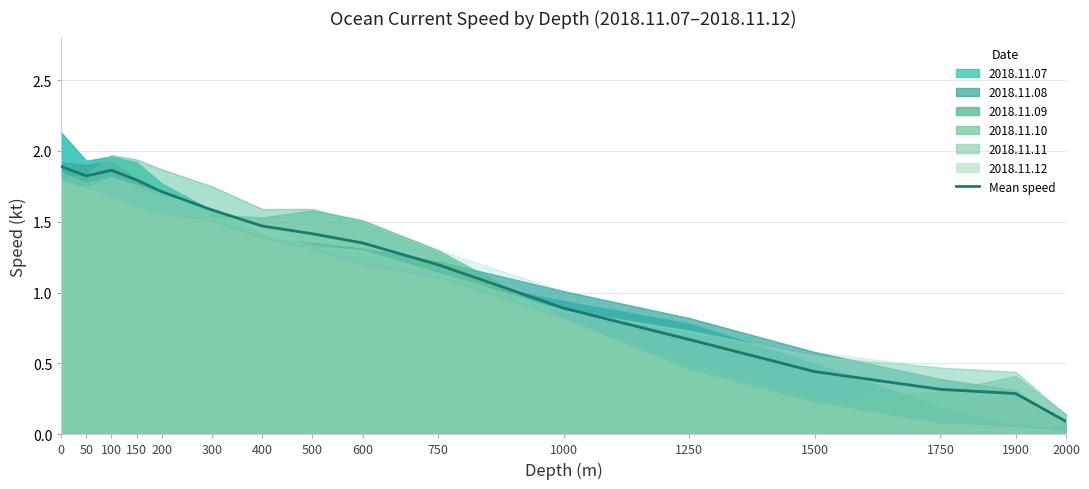

What is the change in value from 0 to 50?

-0.1